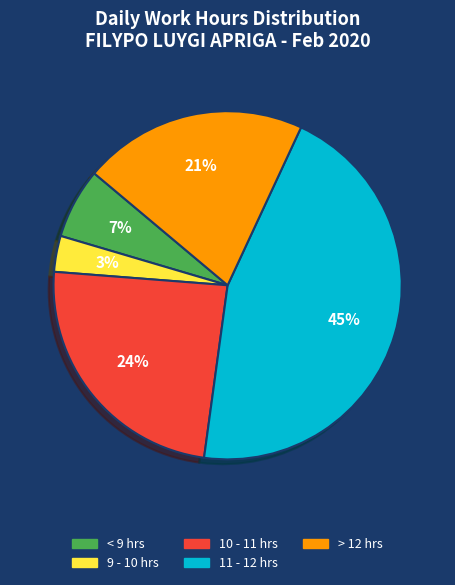

Is there any slice that represents more than half of the pie?

No